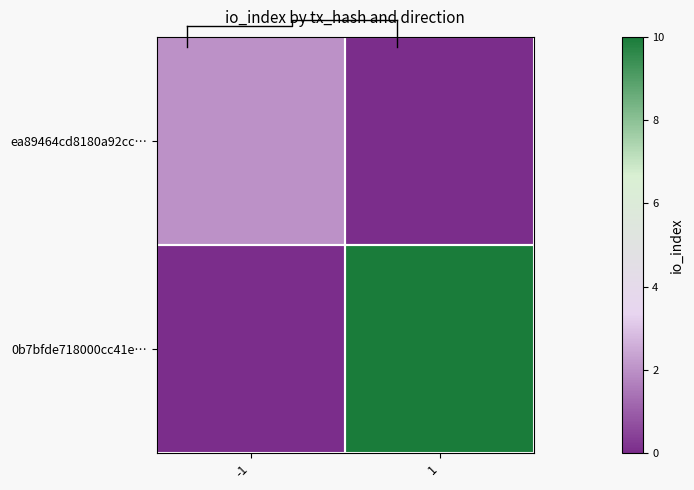

What is the maximum value for ea89464cd8180a92cc…?

2